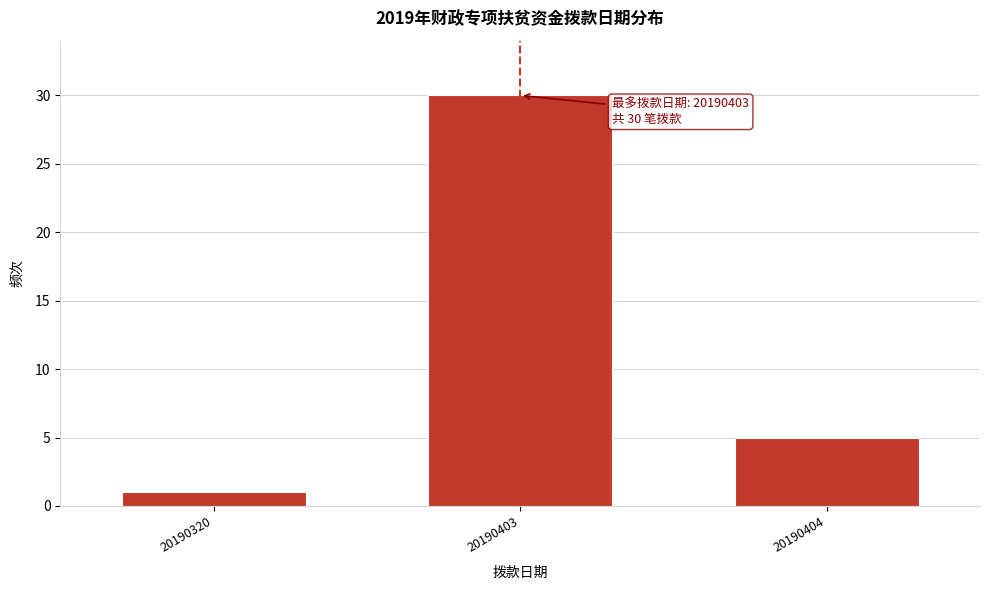

Reading right to left, transcribe all the data shown in this chart.

20190404=5	20190403=30	20190320=1